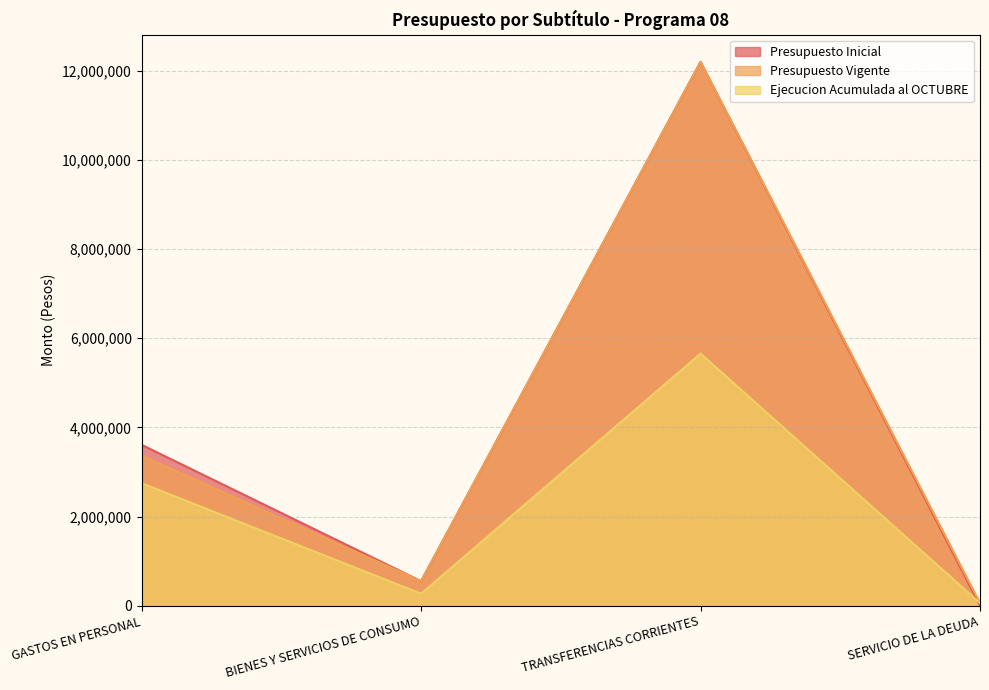

The Ejecucion Acumulada al OCTUBRE series shows 419486 at BIENES Y SERVICIOS DE CONSUMO. True or false?

False